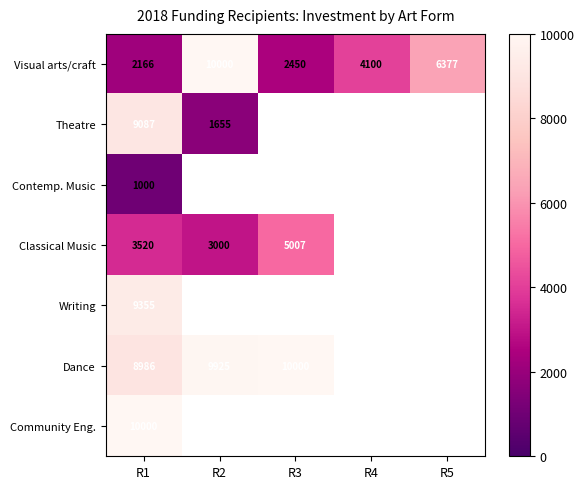

The Classical Music series shows 954 at R1. True or false?

False